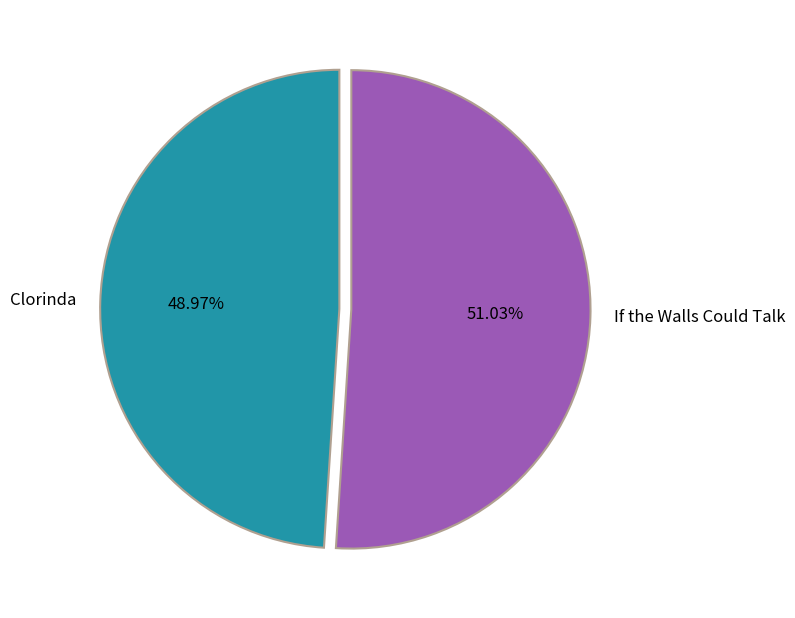

Is Clorinda the majority of the pie?

No